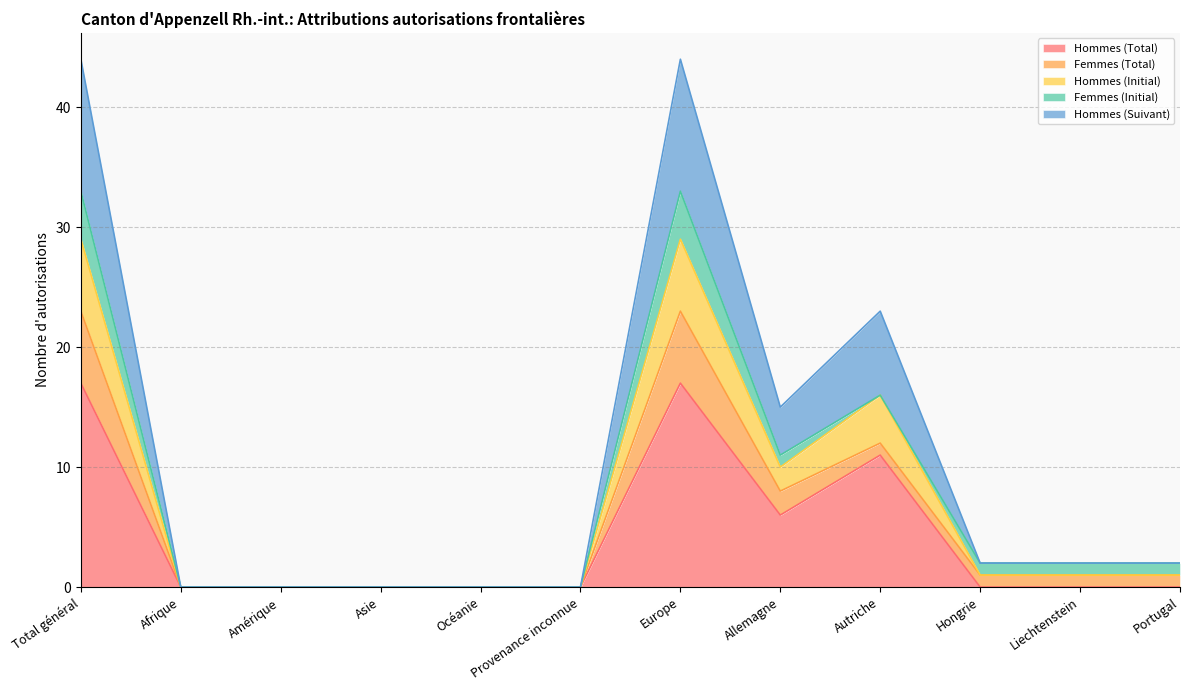

What is the spread (max minus min) of values at Liechtenstein?

1